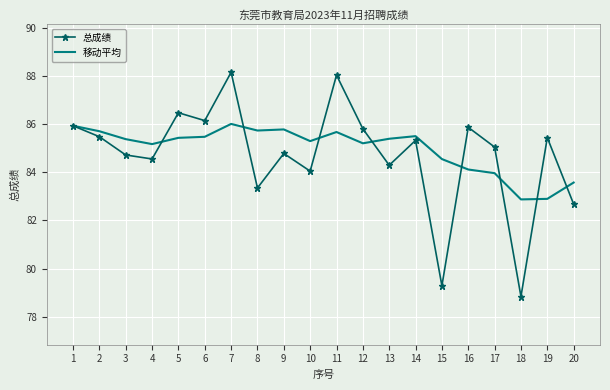

Which series has the largest range (max minus min)?

总成绩